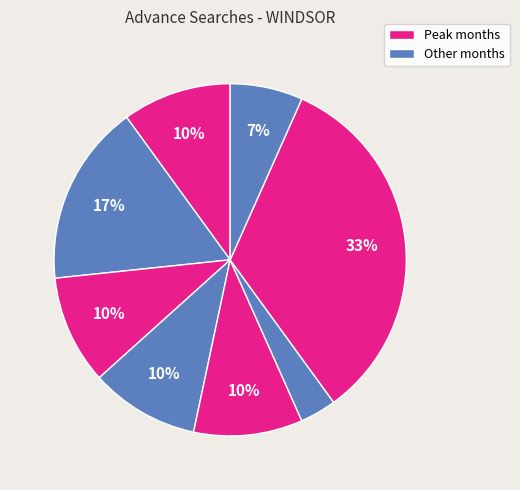

Count the number of slices in the pie.

8